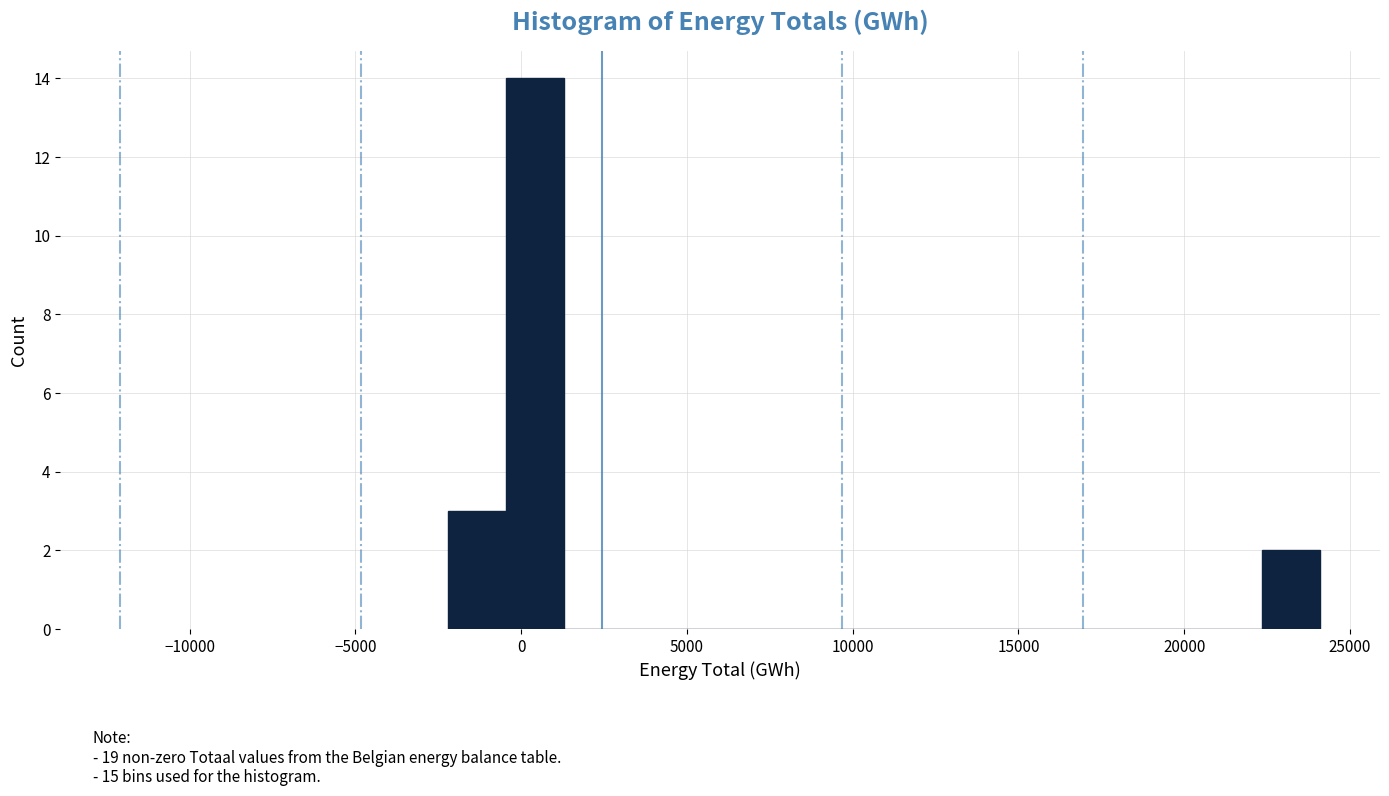

Around what value on the x-axis is the tallest bar? Give the approximate position of its centre, as read against the axis.

500